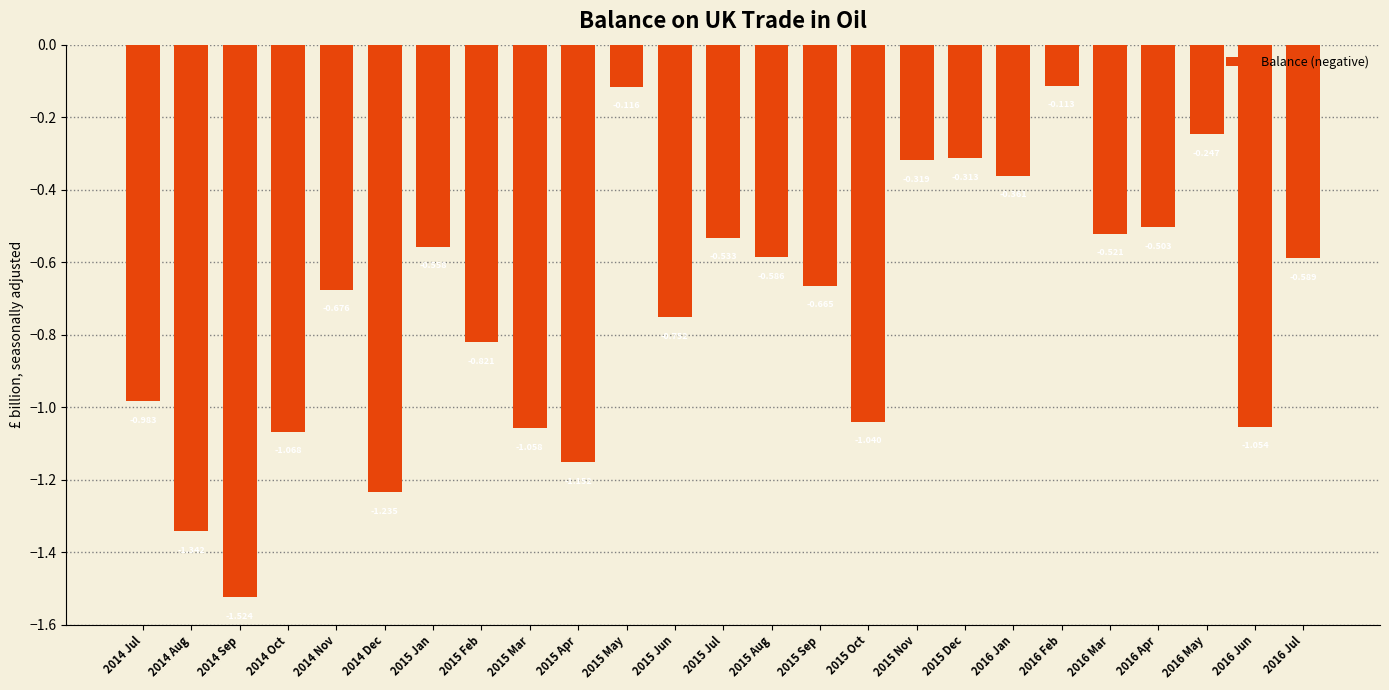

What position from the left is 2015 Jan?

7